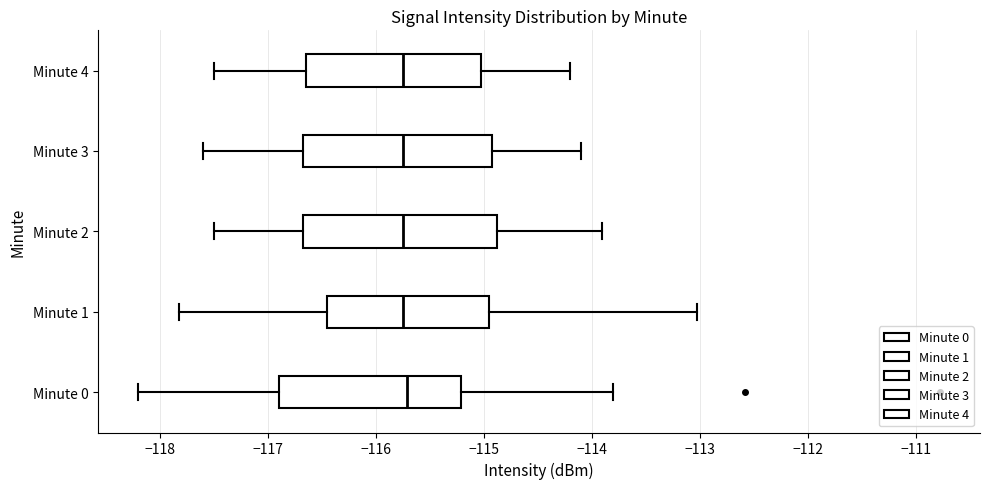

Reading bottom to top, transcribe this box plot: for each box, give where its median line is, the range the box spans, and where its two whiskers end, as read against the x-axis. The values are not printed on the chart, so give them approximately, as read against the axis.

Minute 0: median -115.7, box -116.9 to -115.2, whiskers -118.2 to -113.8
Minute 1: median -115.7, box -116.4 to -114.9, whiskers -117.8 to -113.0
Minute 2: median -115.7, box -116.7 to -114.9, whiskers -117.5 to -113.9
Minute 3: median -115.7, box -116.7 to -114.9, whiskers -117.6 to -114.1
Minute 4: median -115.7, box -116.6 to -115.0, whiskers -117.5 to -114.2